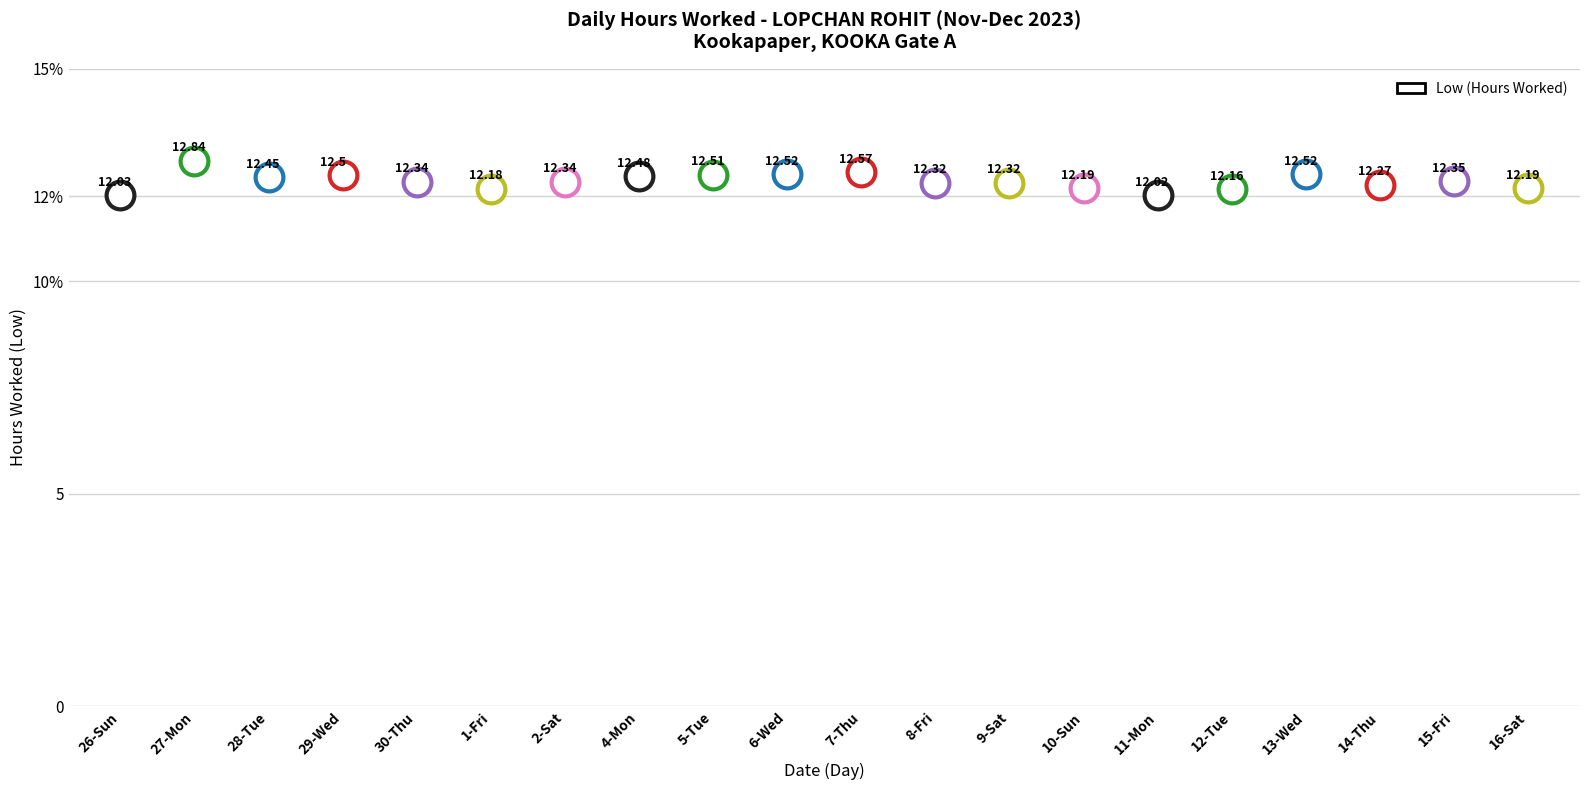

What is the change in value from 1-Fri to 11-Mon?

-0.2